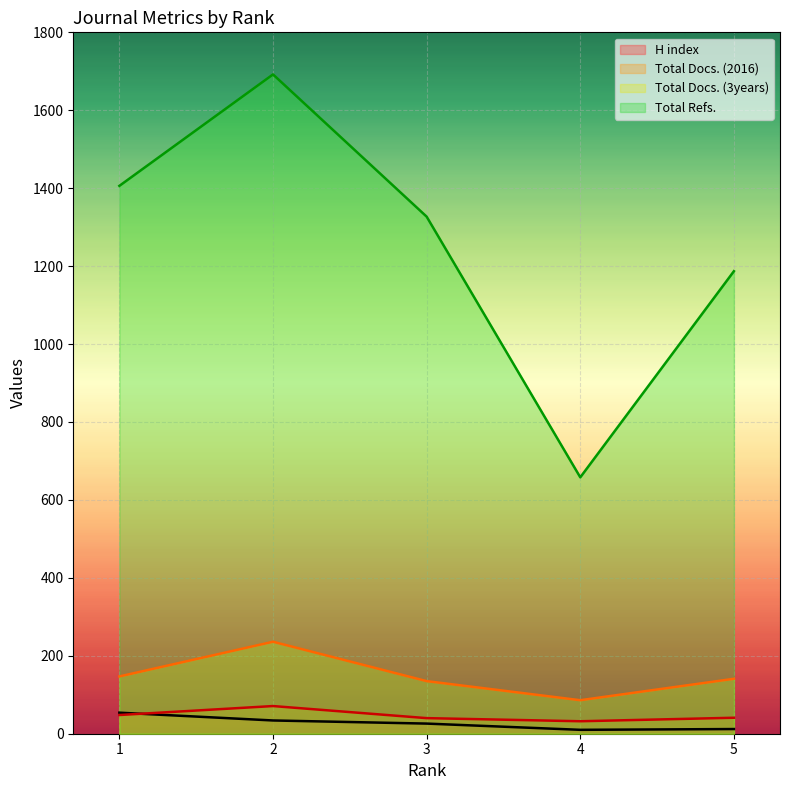

True or false: H index and Total Docs. (3years) cross at least once.

False